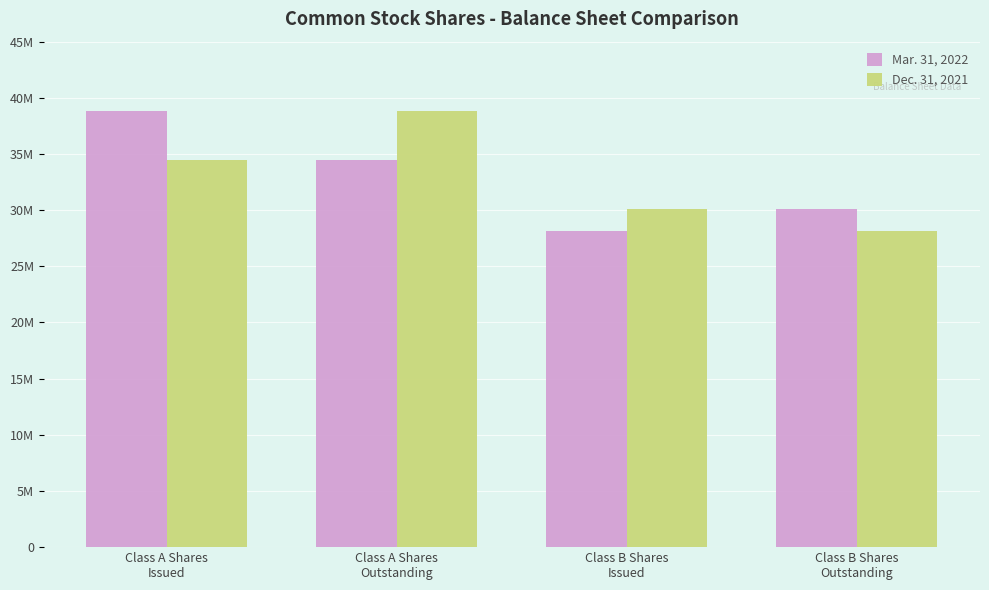

What are all the series names shown in the legend?

Mar. 31, 2022, Dec. 31, 2021